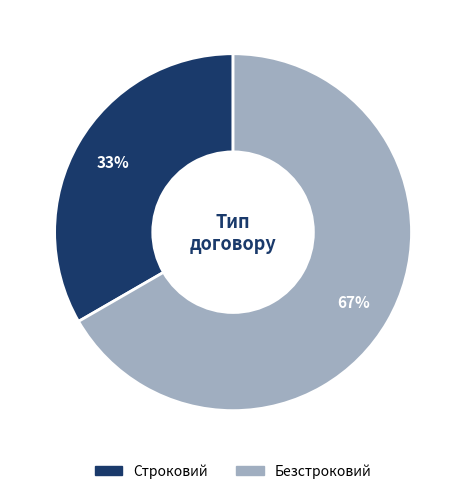

The Строковий slice represents 33% of the pie. True or false?

True